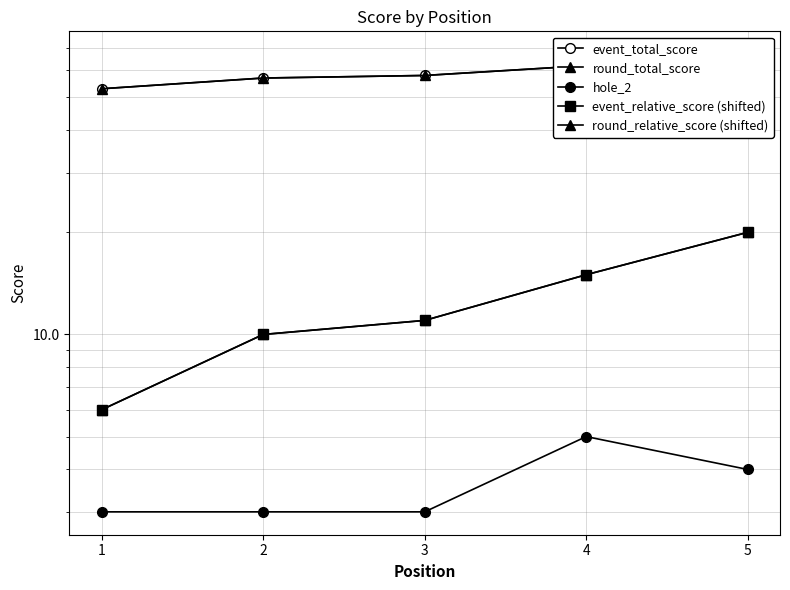

Which has a higher value, 5 or 4?

5